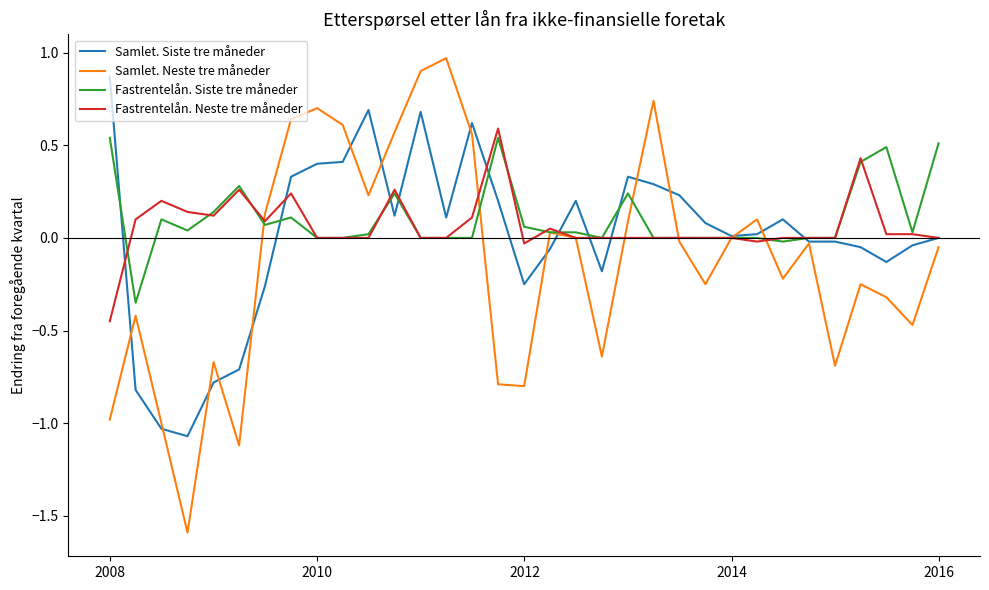

Which series has the widest spread of values?

Samlet. Neste tre måneder